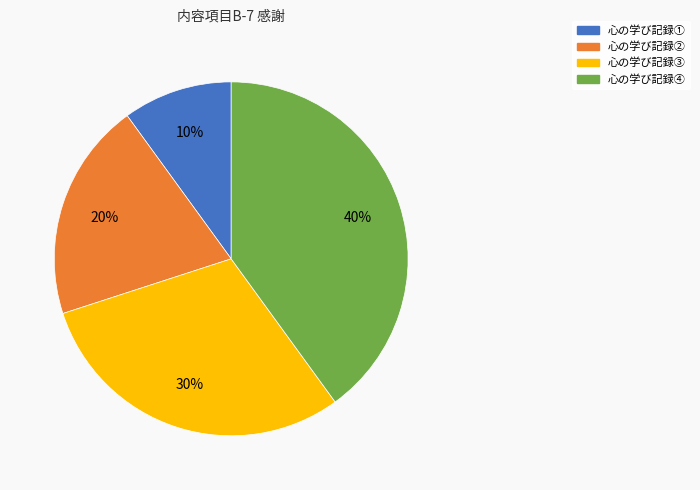

Is it true that 心の学び記録② is 20% of the pie?

True